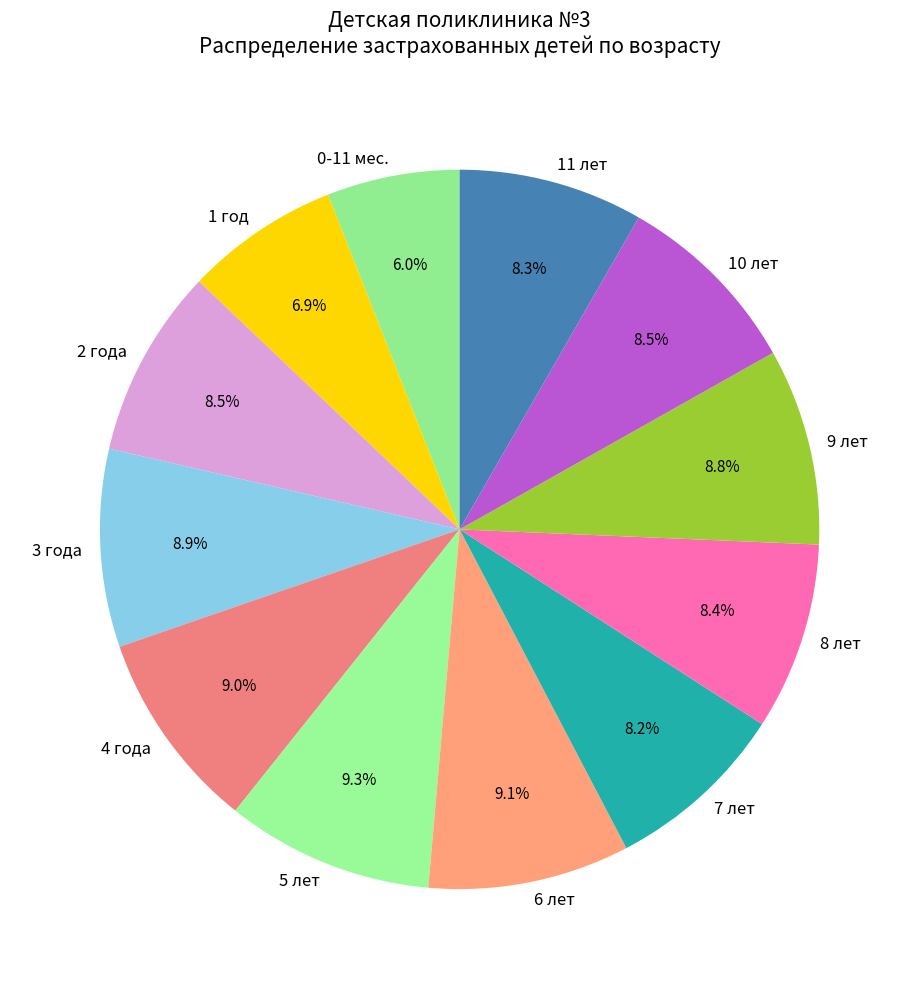

Does 6 лет account for over 50% of the chart?

No